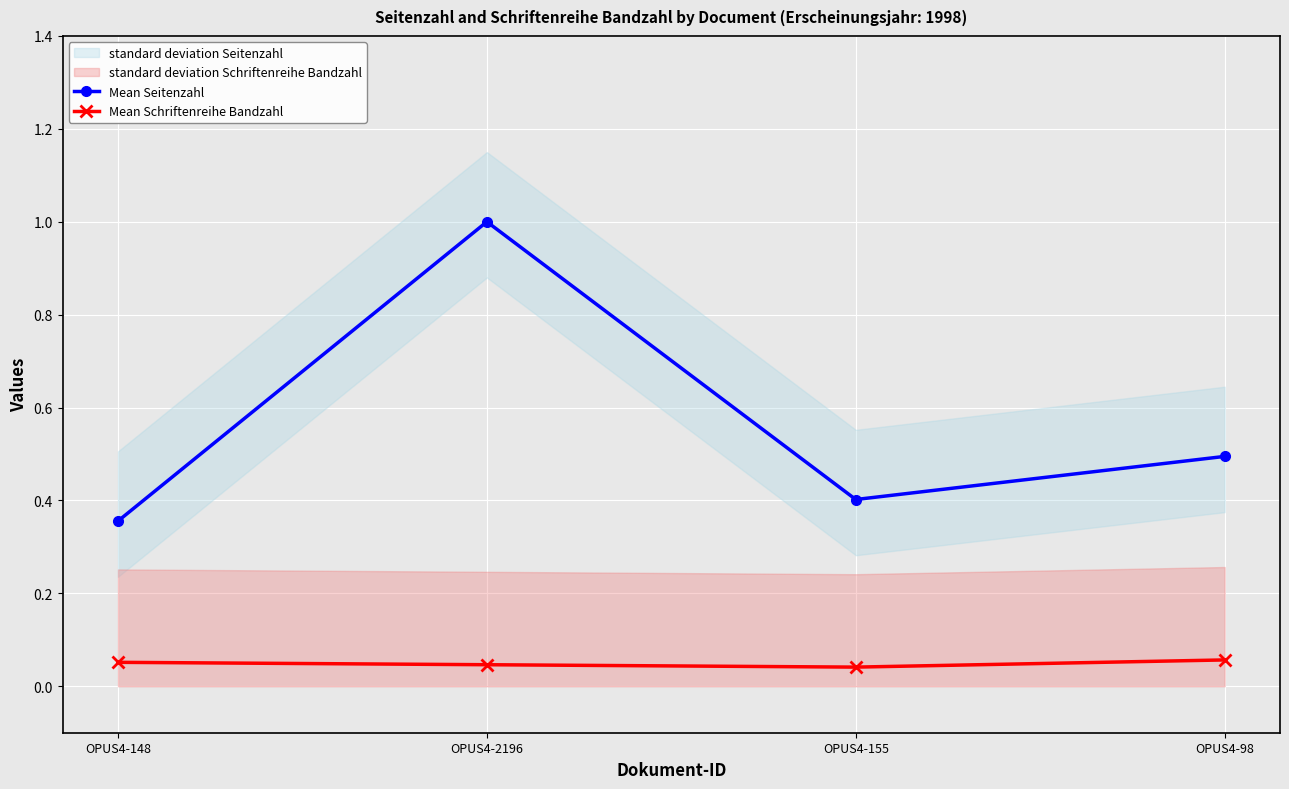

True or false: Mean Seitenzahl has a value of 0.7 at OPUS4-155.

False